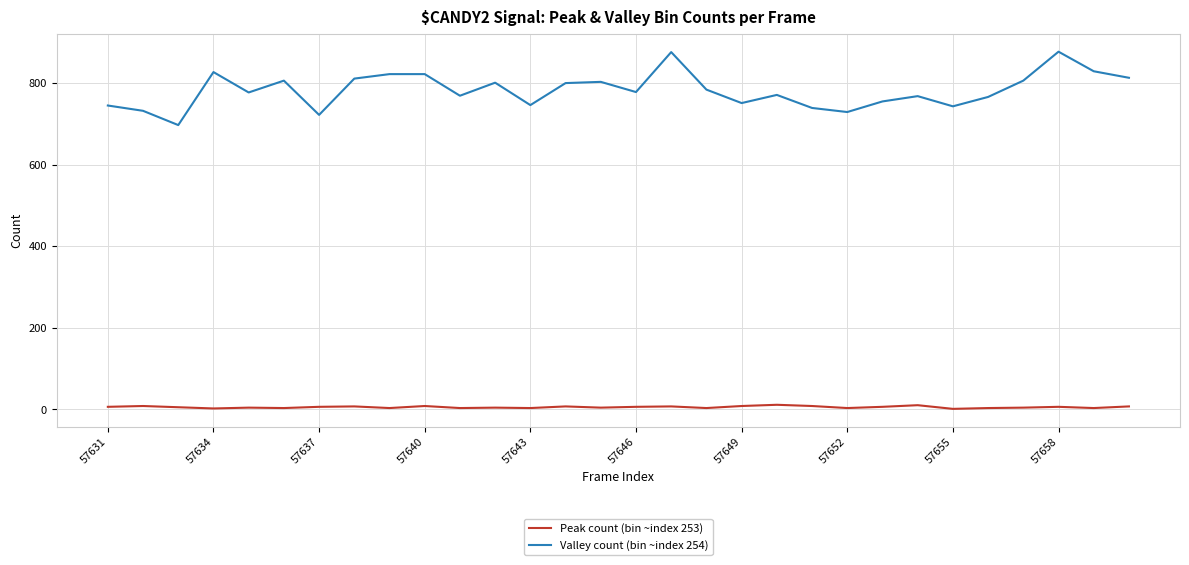

What is the maximum value shown in the chart?

877